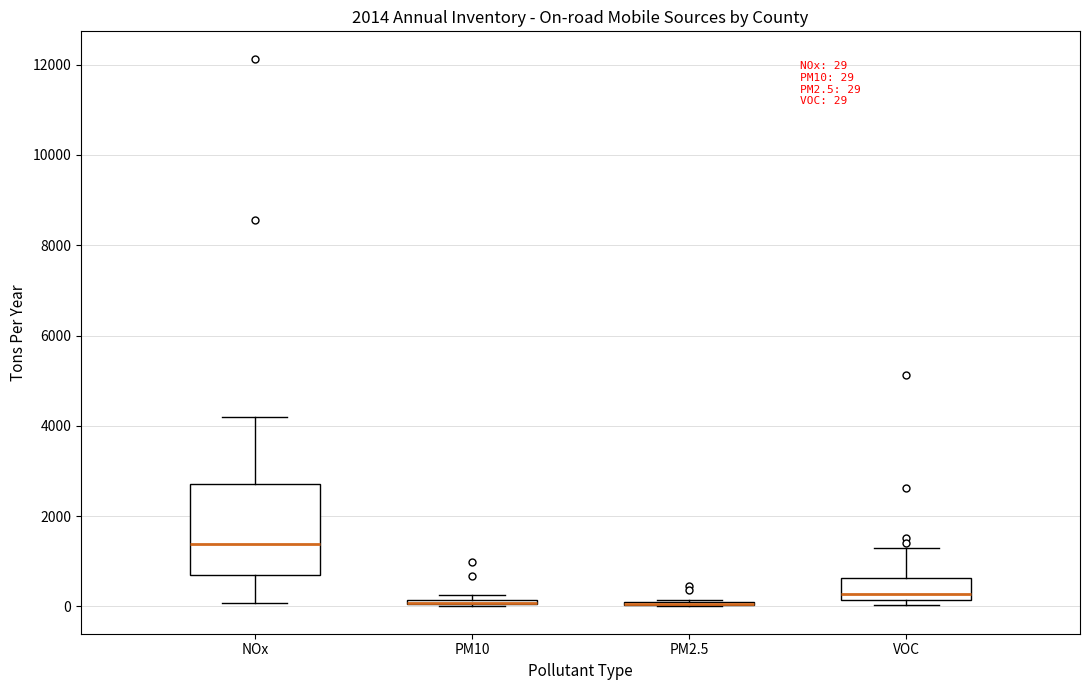

Which box is the tallest, from its lower edge to its upper edge?

NOx